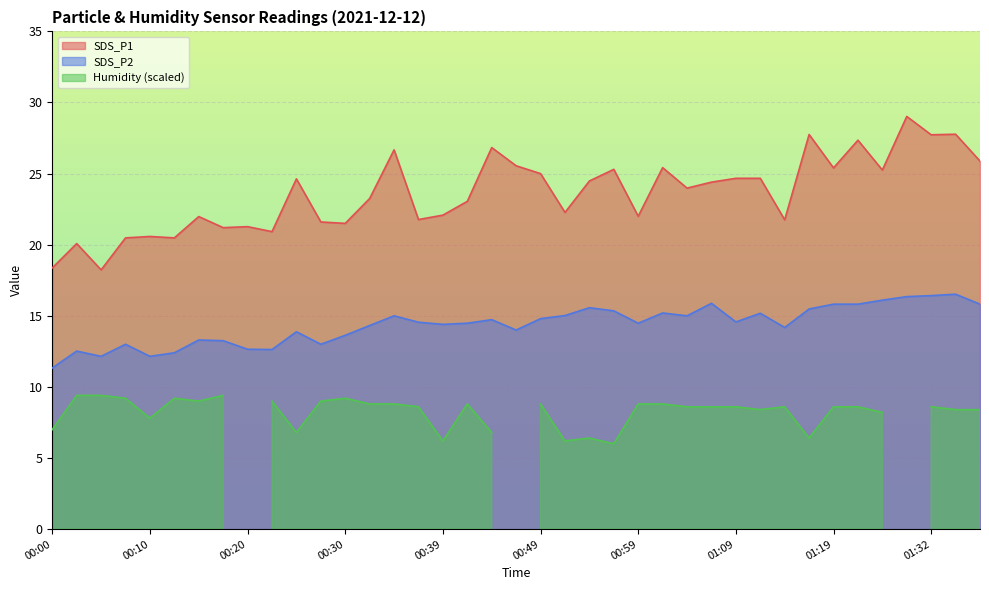

What is the approximate value of SDS_P1 at 00:15?

22.0